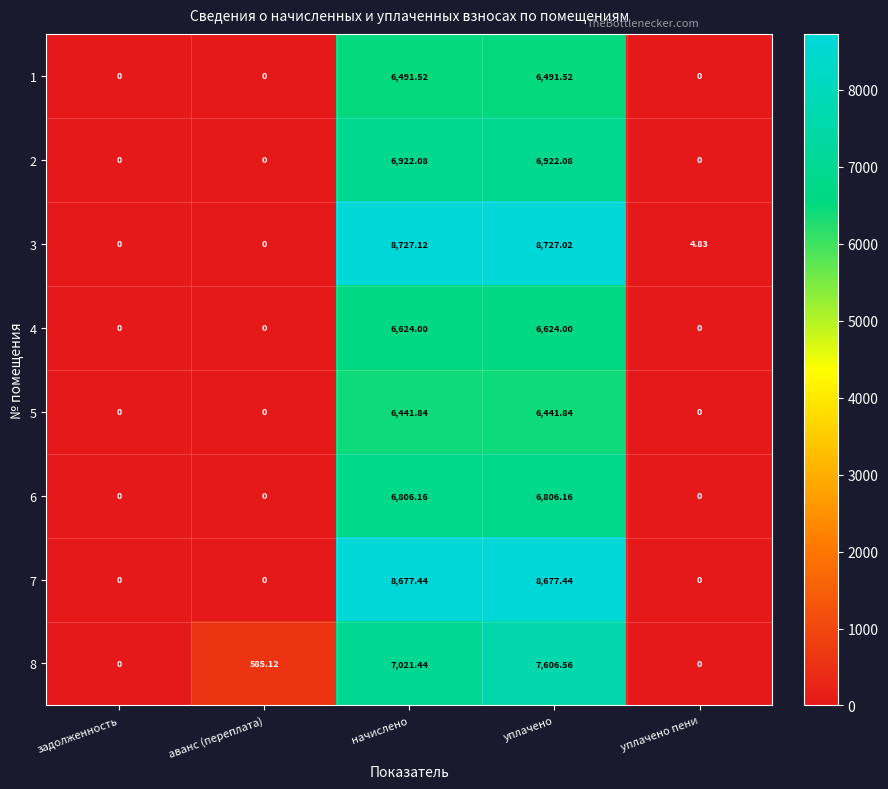

At which category does the chart reach its peak across all series?

начислено